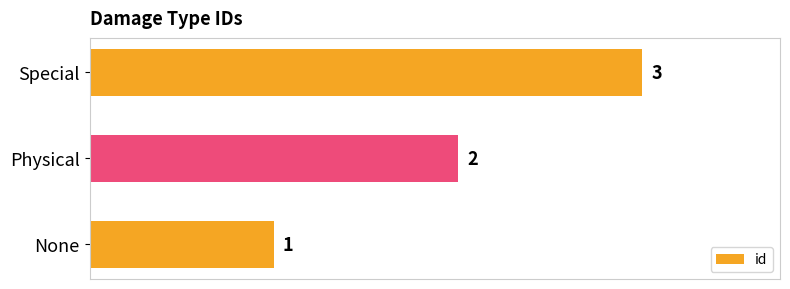

Approximately how many times larger is the value at None compared to Special?

0.3